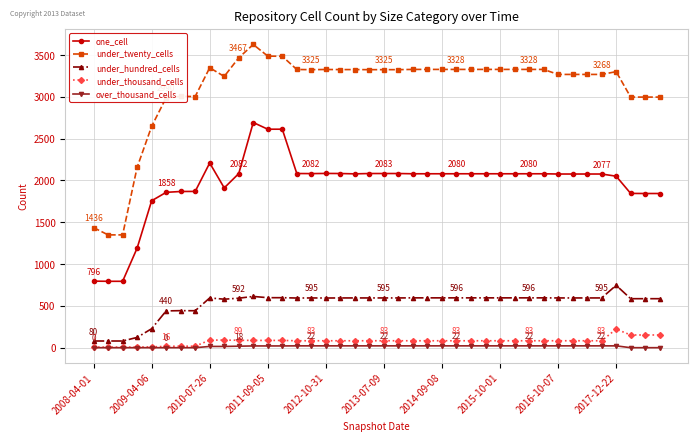

True or false: under_twenty_cells and over_thousand_cells intersect in this chart.

False